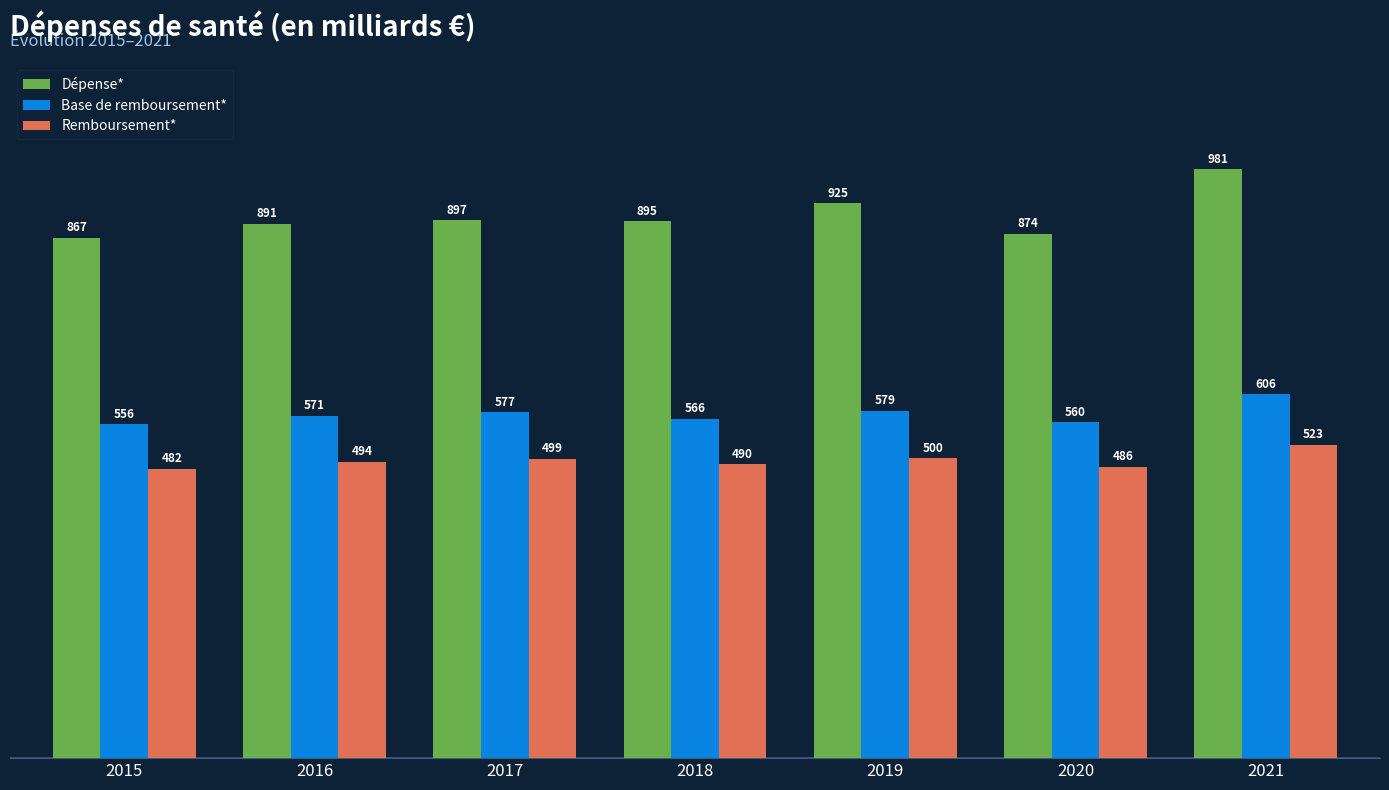

Which category has the highest value in the Remboursement* series?

2021